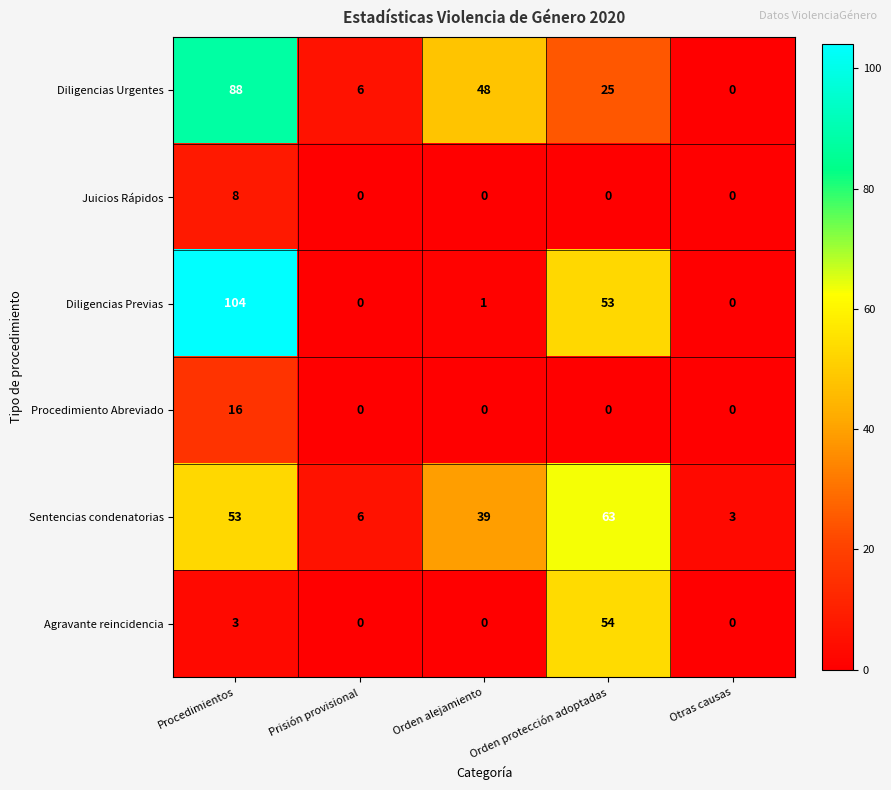

Which category has the highest value across all series?

Procedimientos